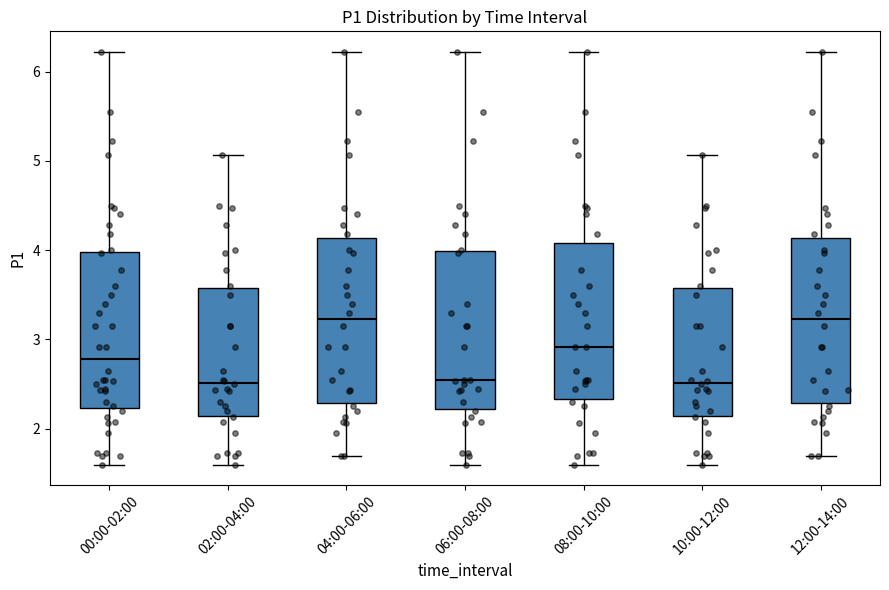

Reading left to right, read every box against the y-axis: the position of its median line, the range the box covers, and the ends of its whiskers. The values are not printed on the chart, so give them approximately, as read against the axis.

00:00-02:00: median 2.8, box 2.2 to 4.0, whiskers 1.6 to 6.2
02:00-04:00: median 2.5, box 2.1 to 3.6, whiskers 1.6 to 5.1
04:00-06:00: median 3.2, box 2.3 to 4.1, whiskers 1.7 to 6.2
06:00-08:00: median 2.6, box 2.2 to 4.0, whiskers 1.6 to 6.2
08:00-10:00: median 2.9, box 2.3 to 4.1, whiskers 1.6 to 6.2
10:00-12:00: median 2.5, box 2.1 to 3.6, whiskers 1.6 to 5.1
12:00-14:00: median 3.2, box 2.3 to 4.1, whiskers 1.7 to 6.2